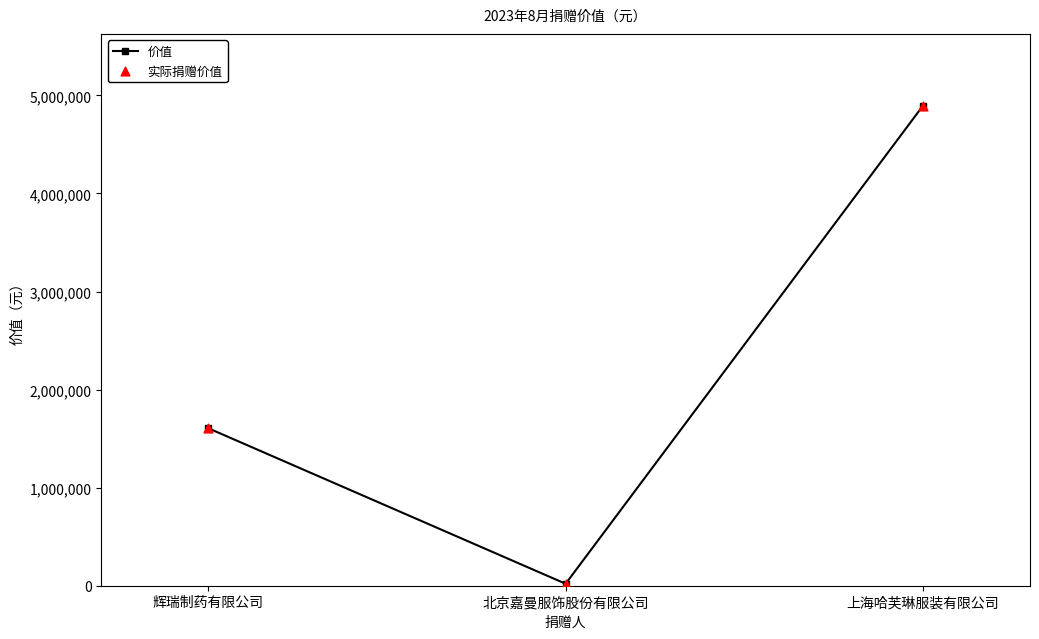

List the labels in order of value, smallest first.

北京嘉曼服饰股份有限公司, 辉瑞制药有限公司, 上海哈芙琳服装有限公司